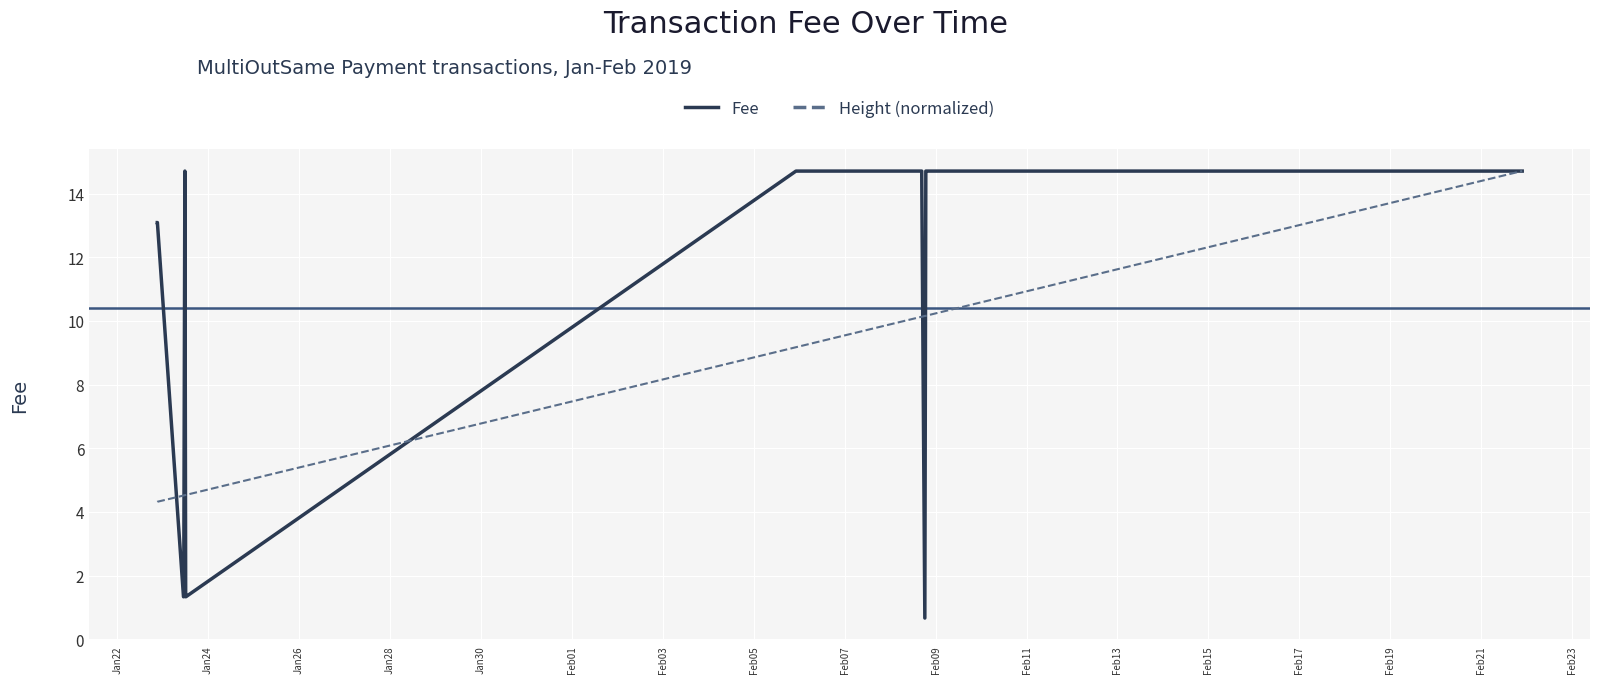

What is the maximum value for Fee?

14.7